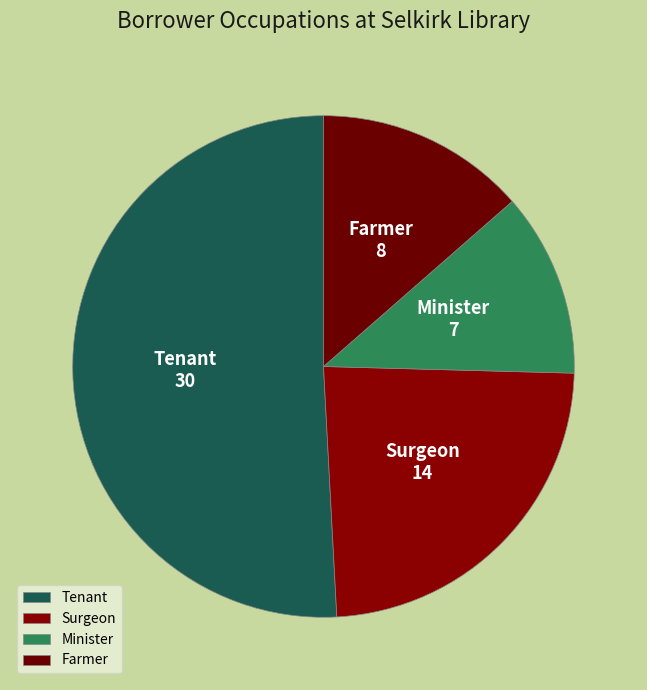

Which has a higher value, Tenant or Minister?

Tenant